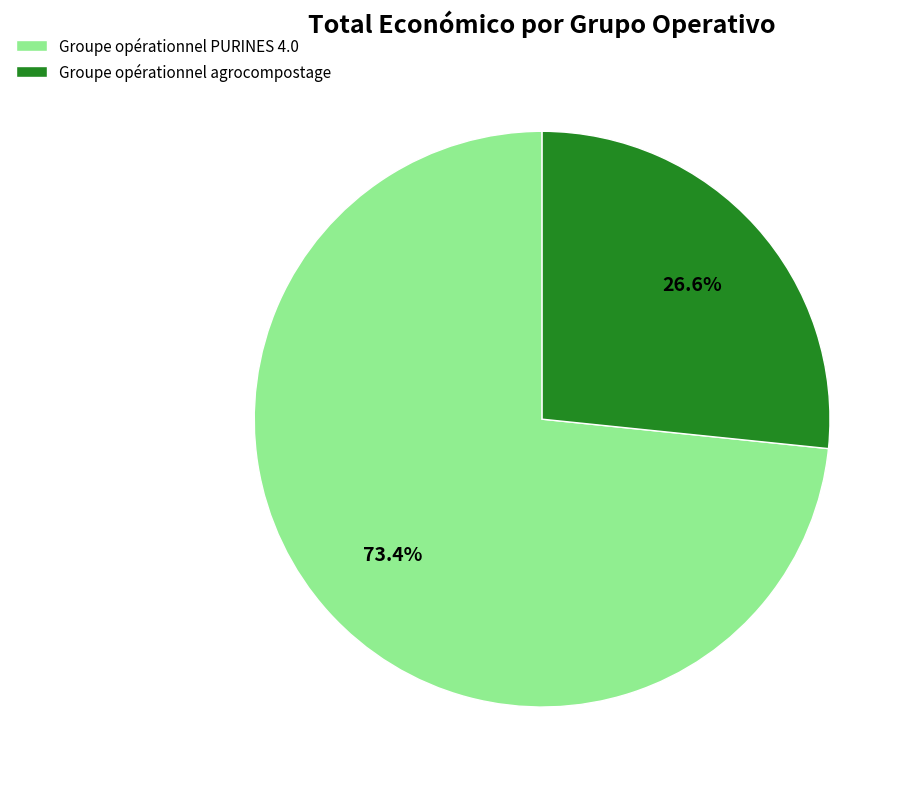

Is it true that Groupe opérationnel PURINES 4.0 is 73% of the pie?

True